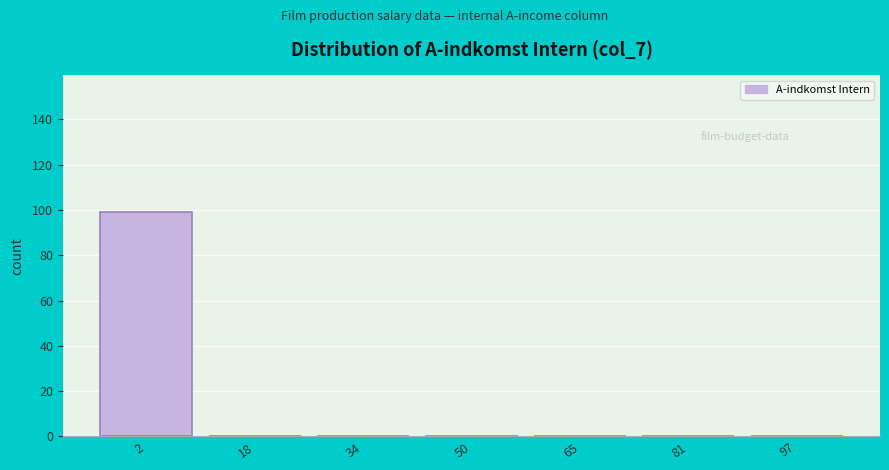

Reading left to right, list every bar in this chart as the range it spans on the x-axis followed by its height. Neither the bar edges nor the heights are printed on the chart, so give them approximately, as read against the axes.

-4 to 10: 100
10 to 26: 0
26 to 42: 0
42 to 58: 0
58 to 74: 0
74 to 90: 0
90 to 106: 0